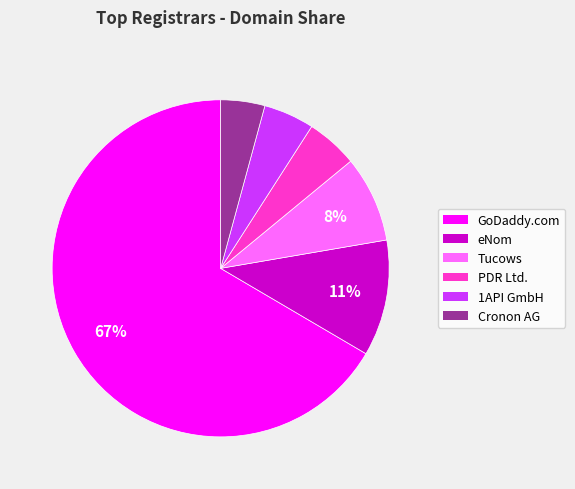

Does any single category account for the majority?

Yes